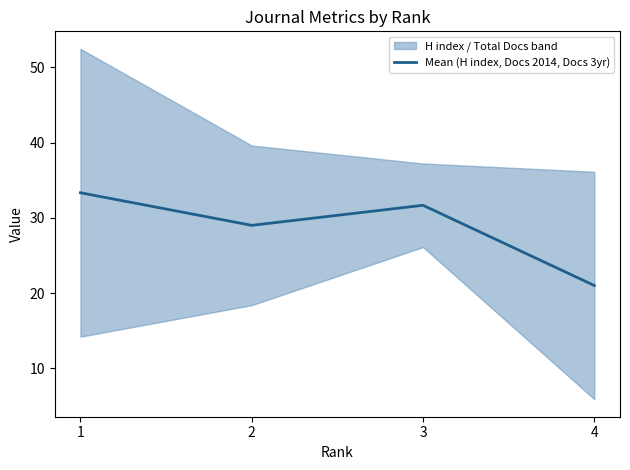

Rank the categories by value from lowest to highest.

4, 2, 3, 1